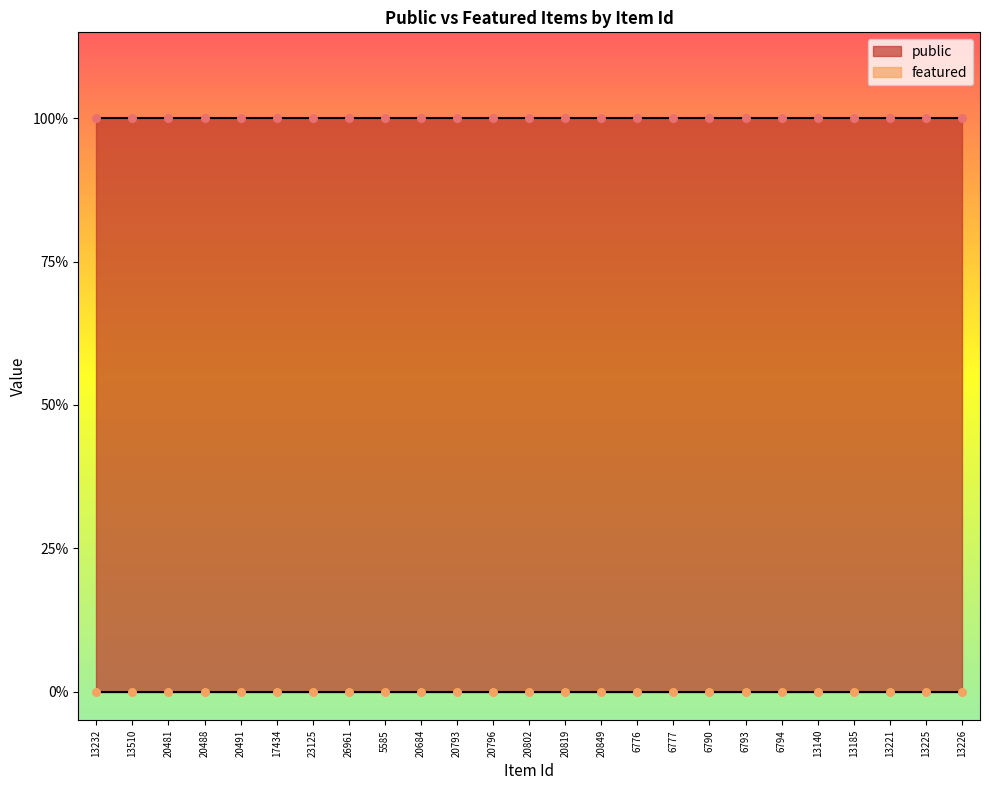

What is the total value across all series at 5585?

1